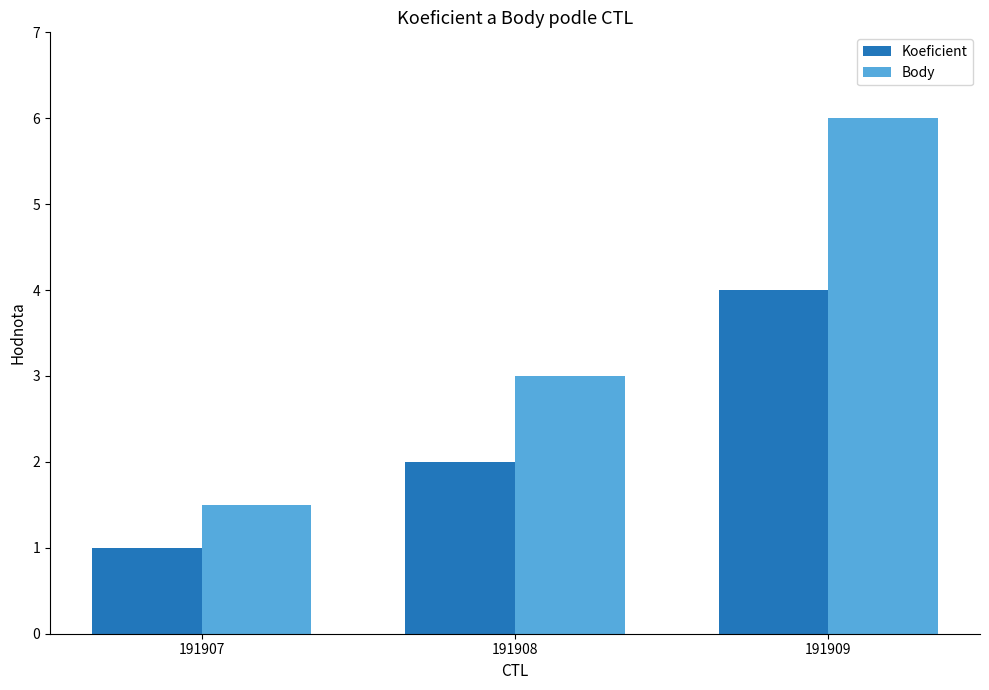

What is the value of the Koeficient bar at the 1st from the left?

1.0